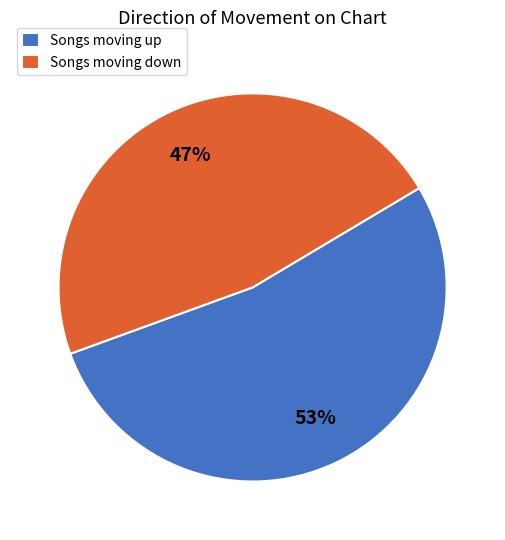

What is the majority slice?

Songs moving up